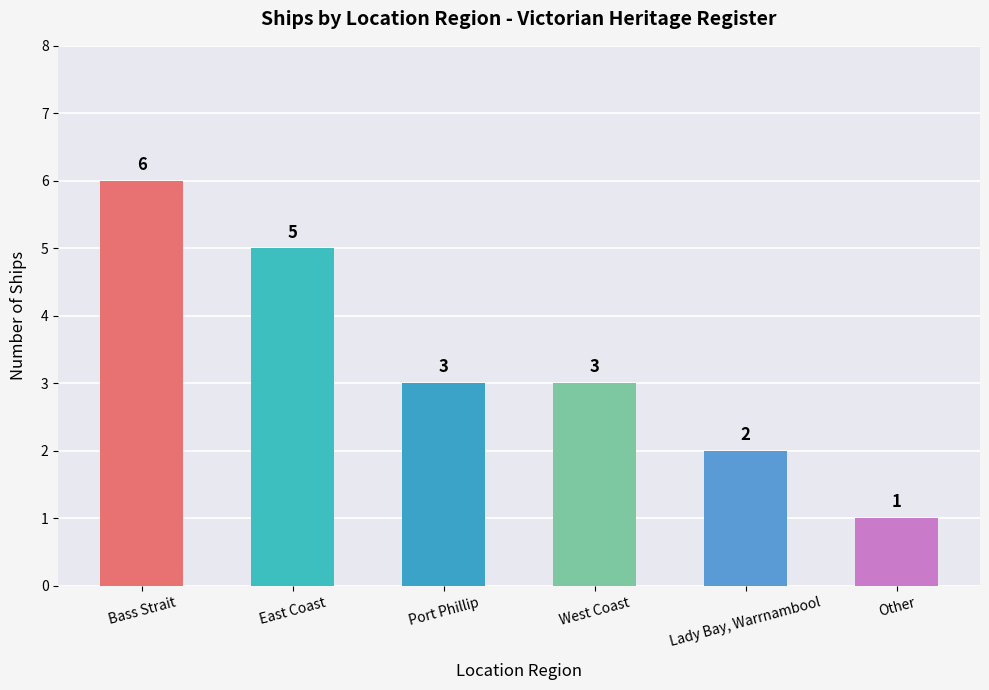

At which label does the data first exceed 3?

Bass Strait